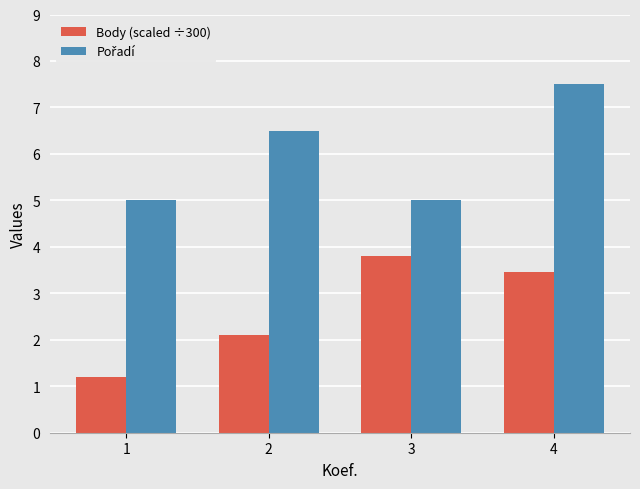

The Body (scaled ÷300) series shows 3.7 at 2. True or false?

False